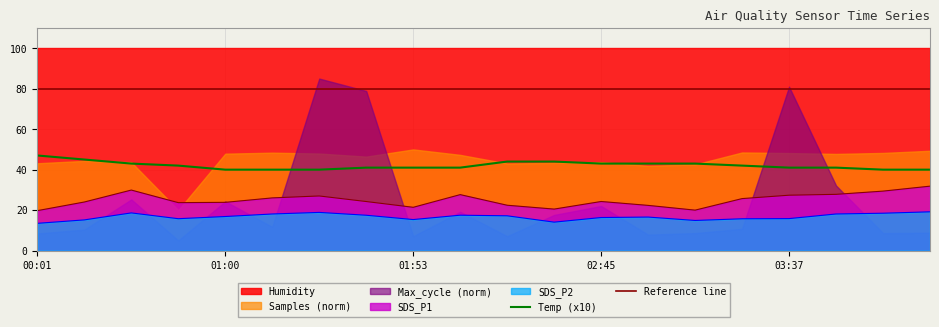

Is the value of SDS_P2 at 02:19 greater than the value of SDS_P1 at 03:37?

No